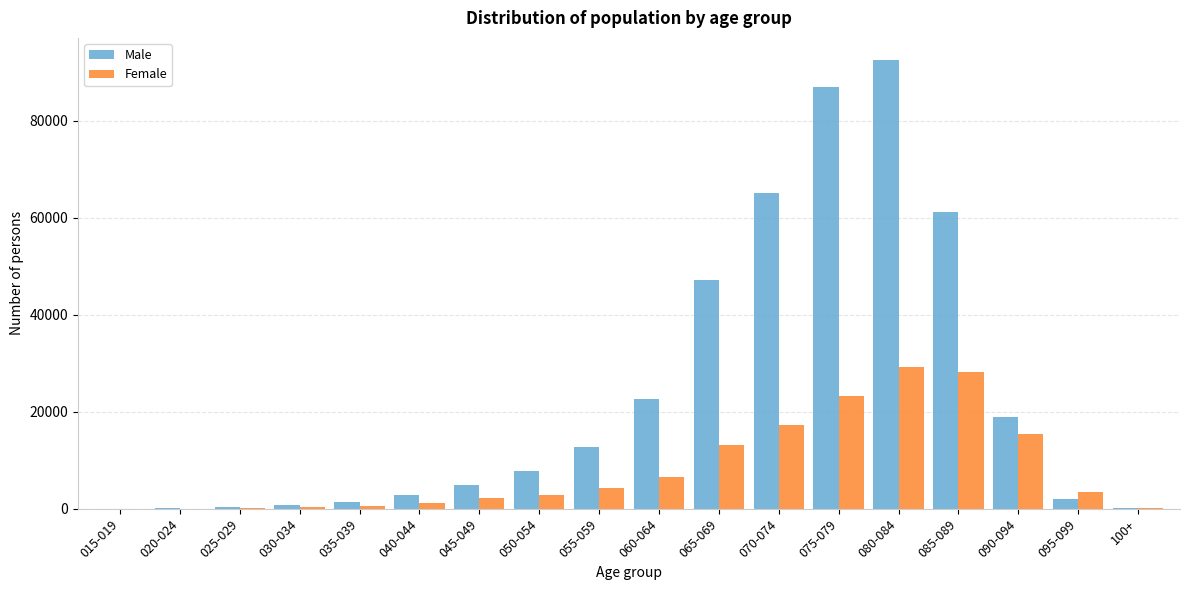

Which series has the largest total across all categories?

Male